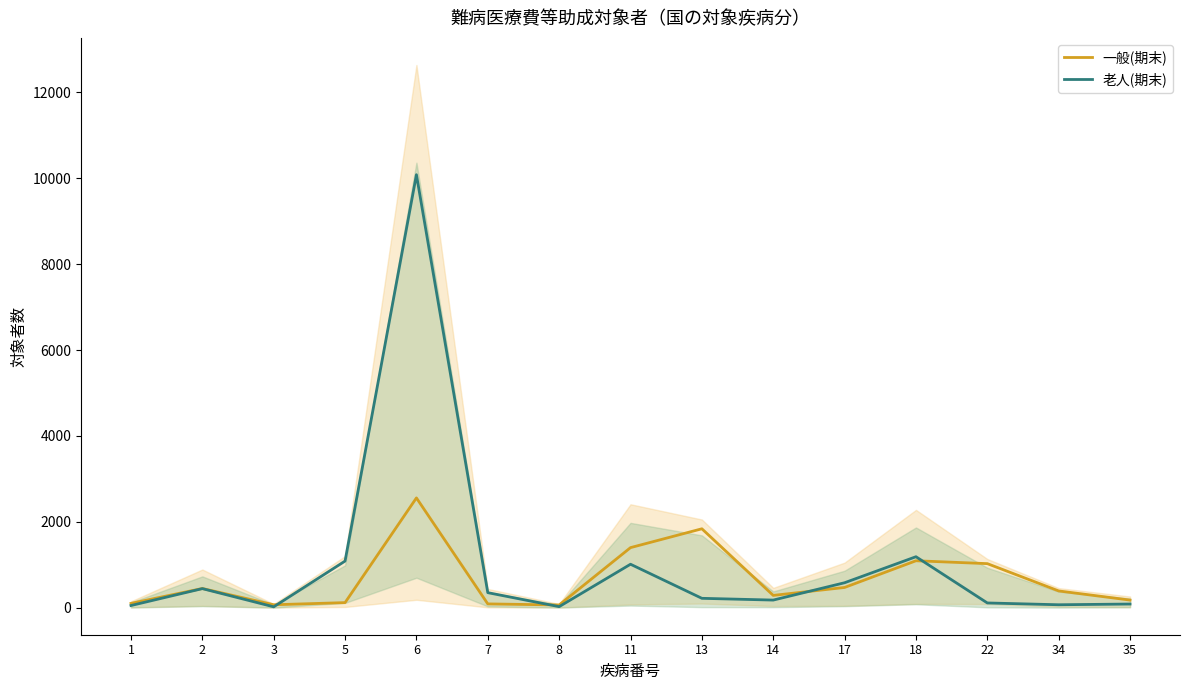

Reading left to right, what are all the values shown in this chart?

一般(期末): 98	445	66	116	2555	86	61	1397	1836	284	469	1091	1024	388	175
老人(期末): 48	442	18	1084	10085	348	22	1010	216	175	579	1185	108	66	83